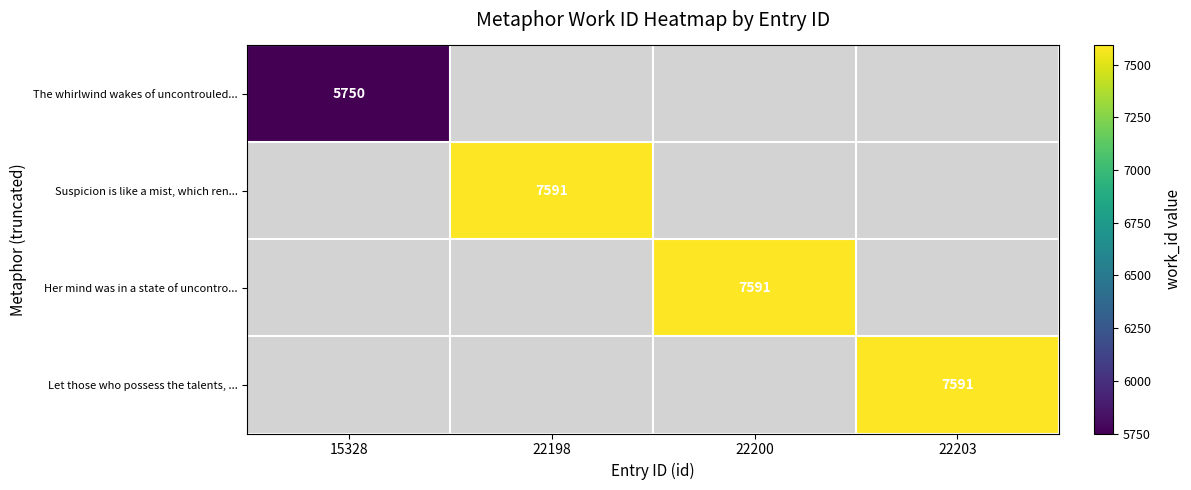

Rank the categories by The whirlwind wakes of uncontrouled... value from lowest to highest.

15328, 22198, 22200, 22203